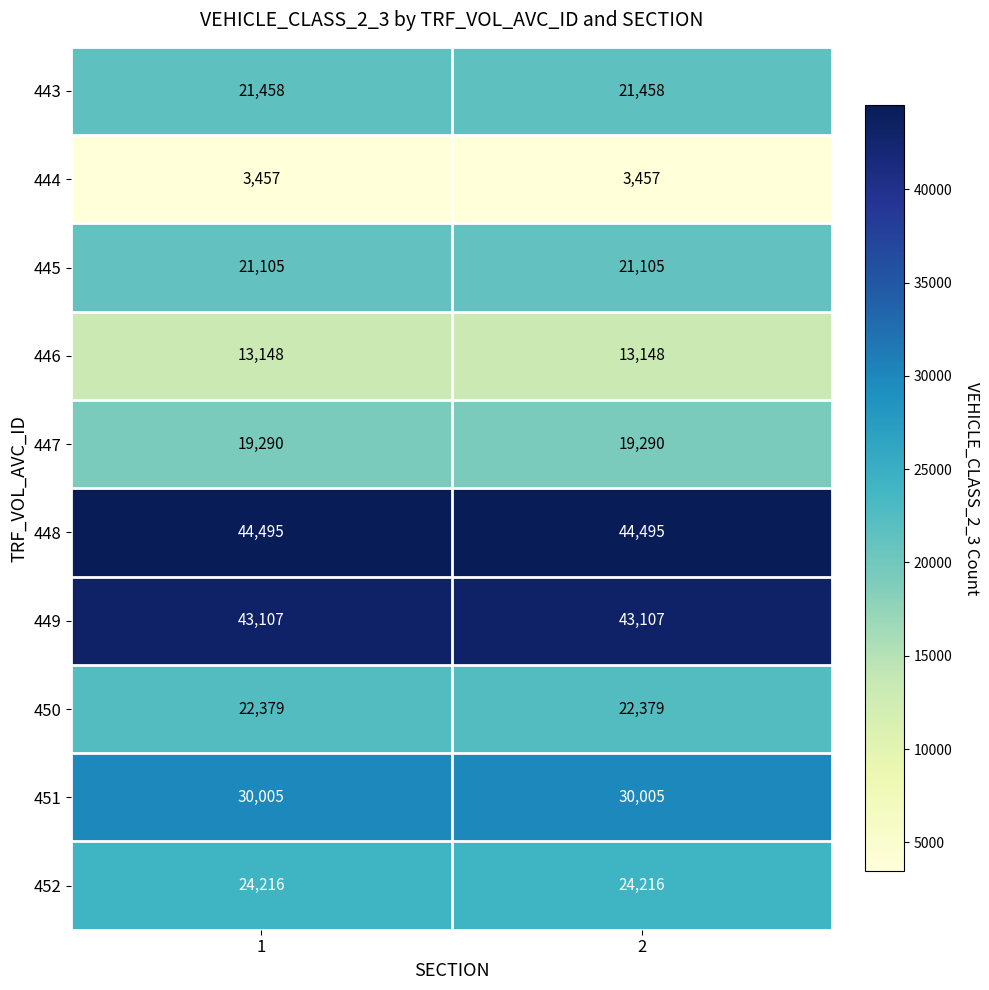

How many distinct data groups are displayed?

10